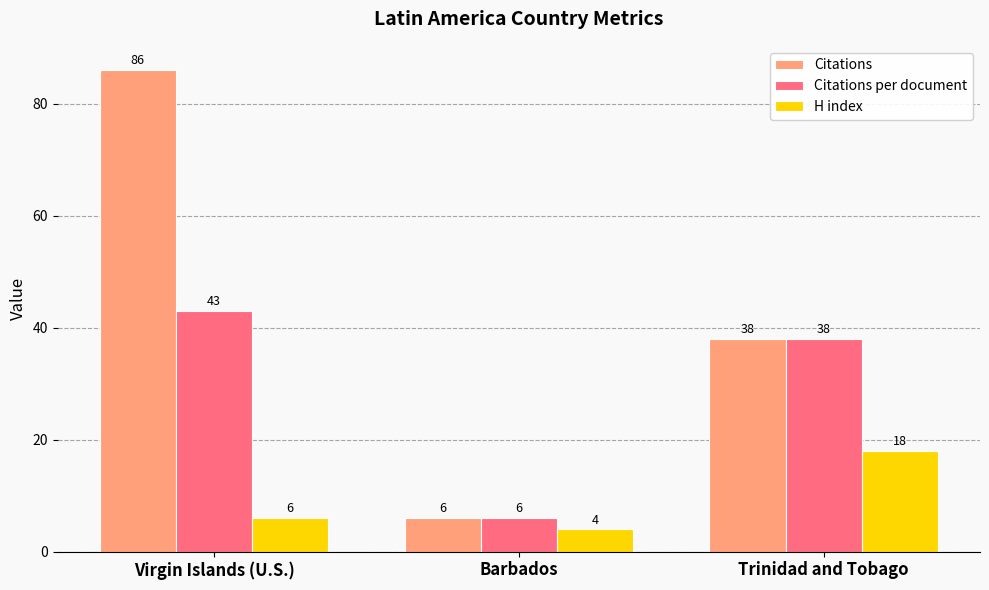

What is the label of the 3rd bar from the left?

Trinidad and Tobago